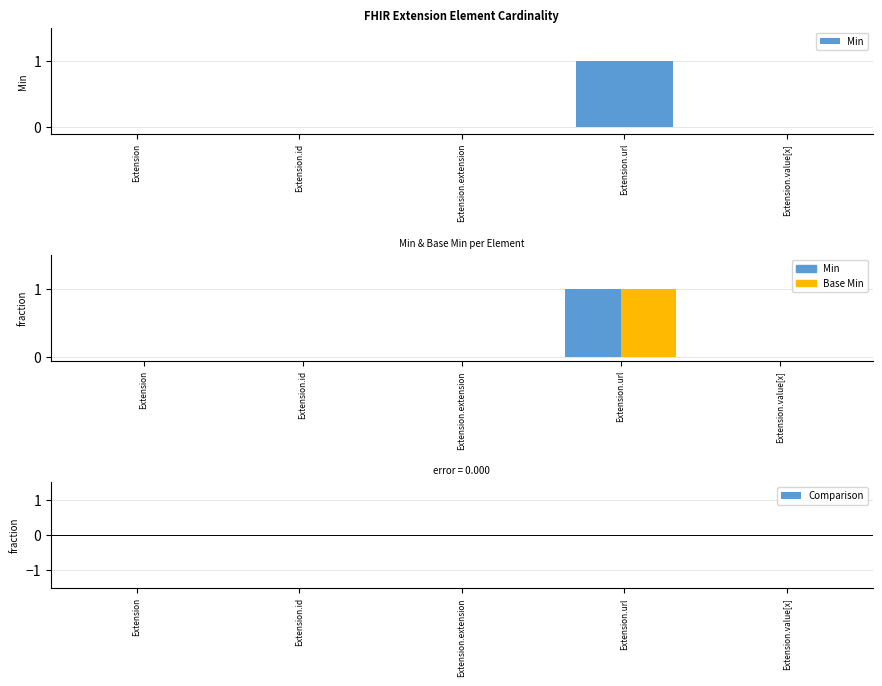

Reading left to right, extract all data points from this chart.

Min: 0	0	0	1	0
Base Min: 0	0	0	1	0